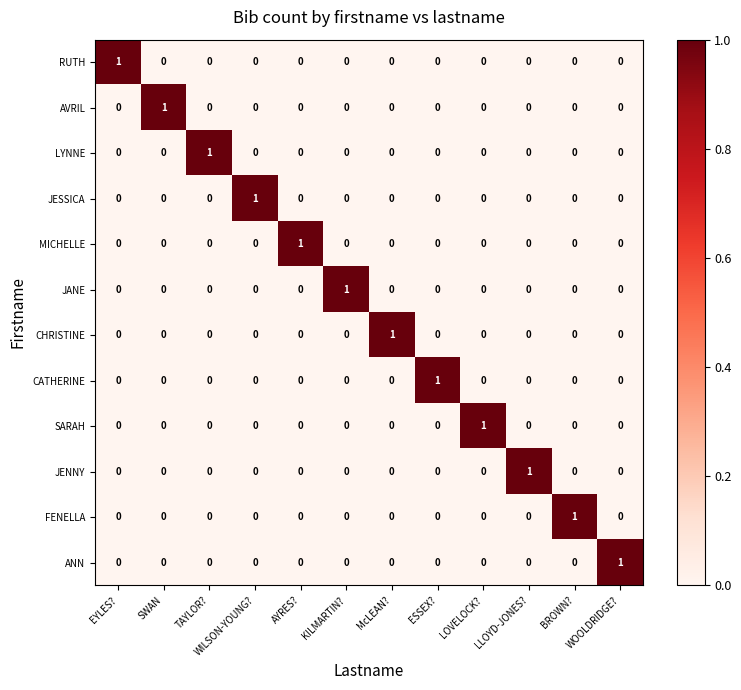

True or false: ANN has a value of 0 at McLEAN?.

True